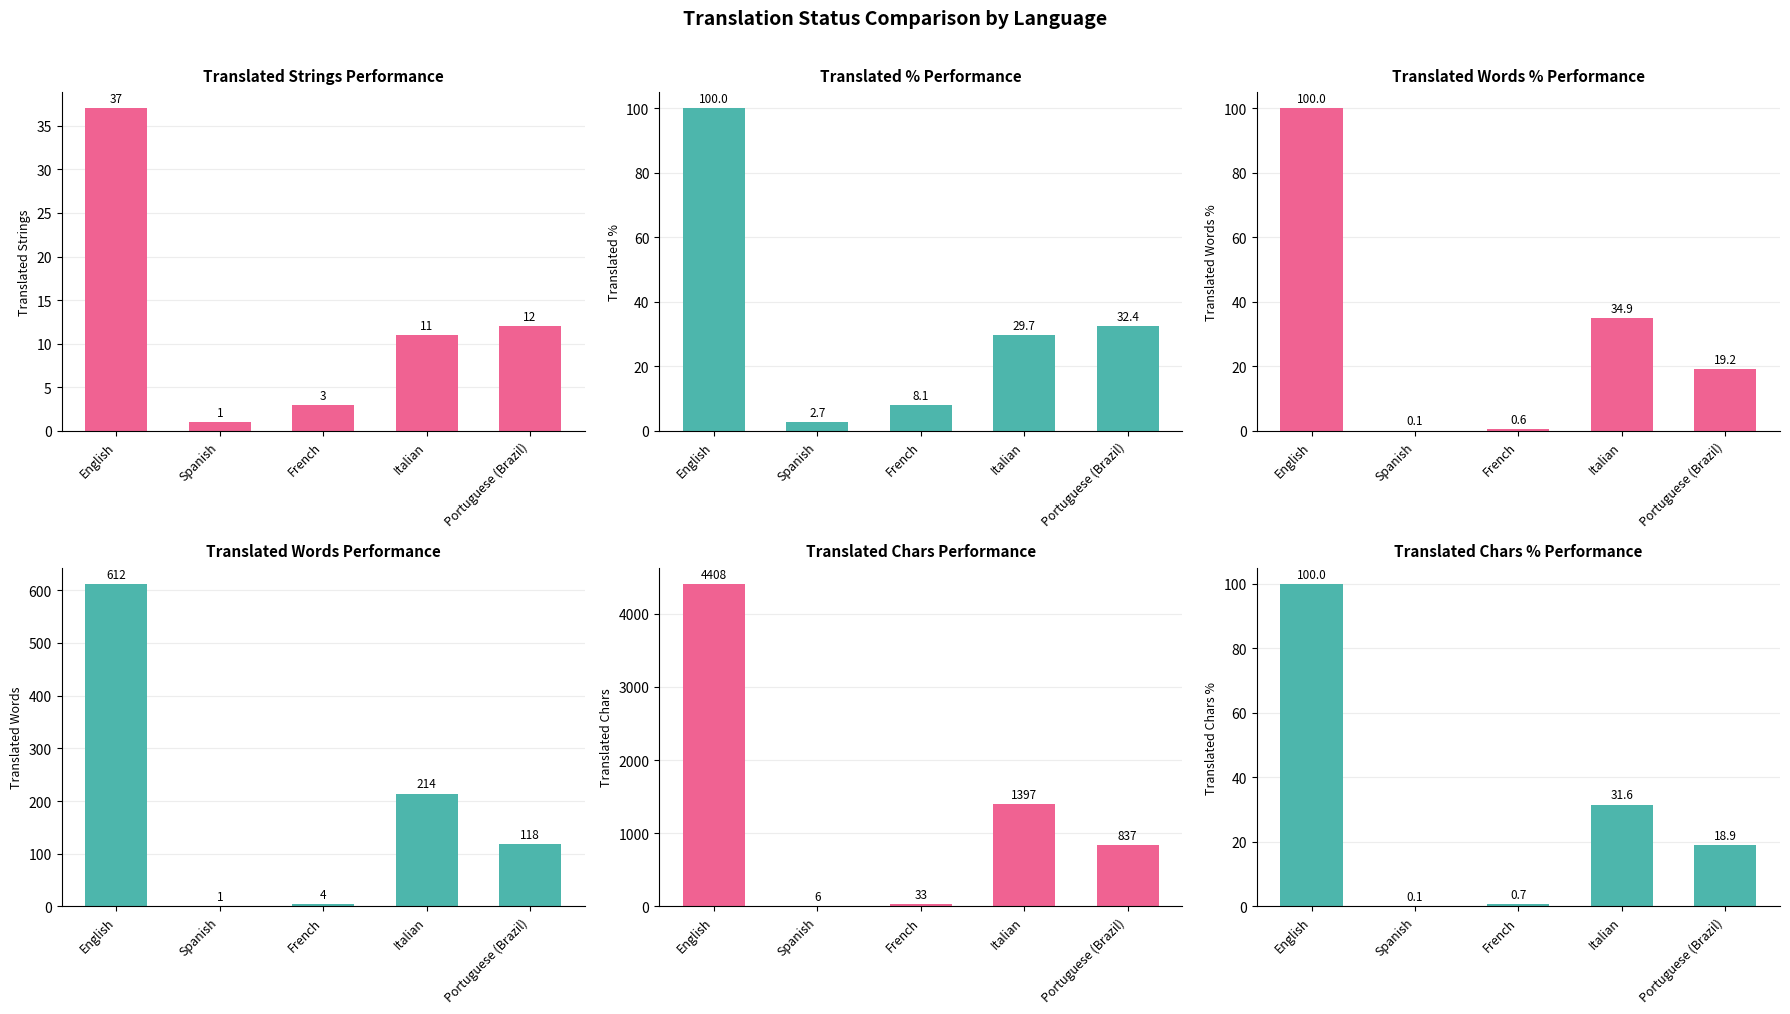

Which series has the largest total across all categories?

translated_chars